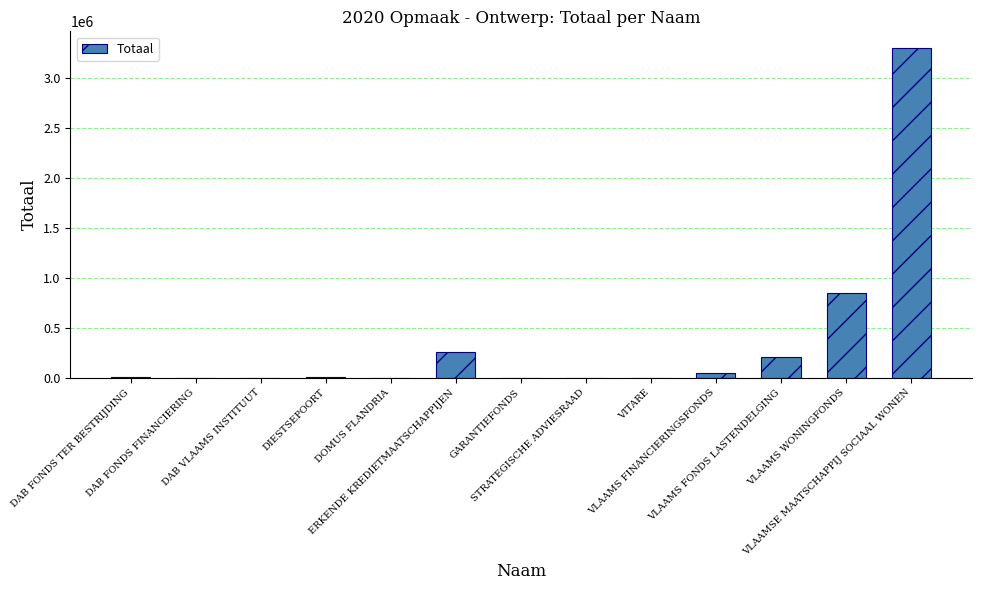

What is the change in value from DOMUS FLANDRIA to VITARE?

-2584